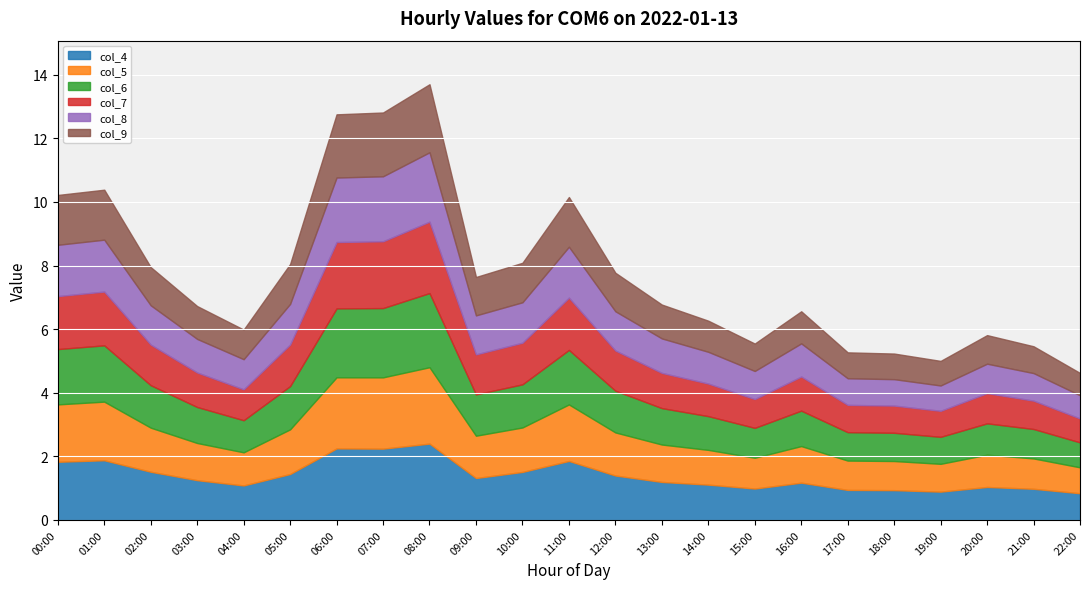

What is the average value of the col_4 series?

1.4